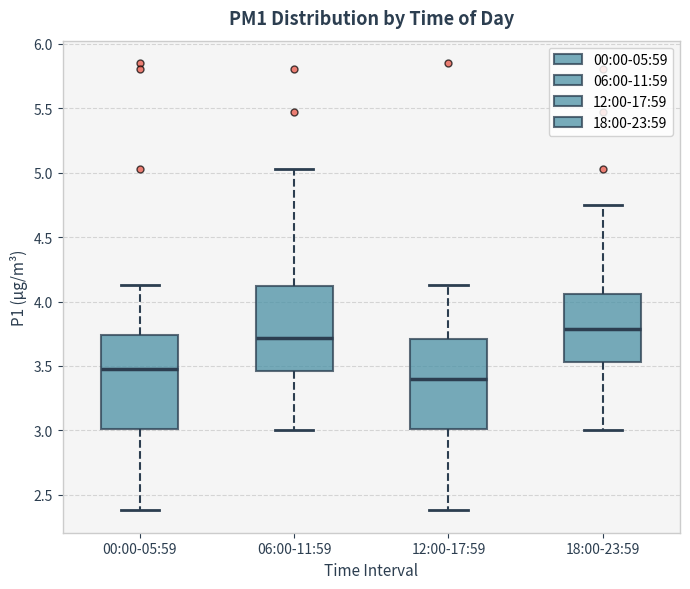

Which box's median line is the highest?

18:00-23:59